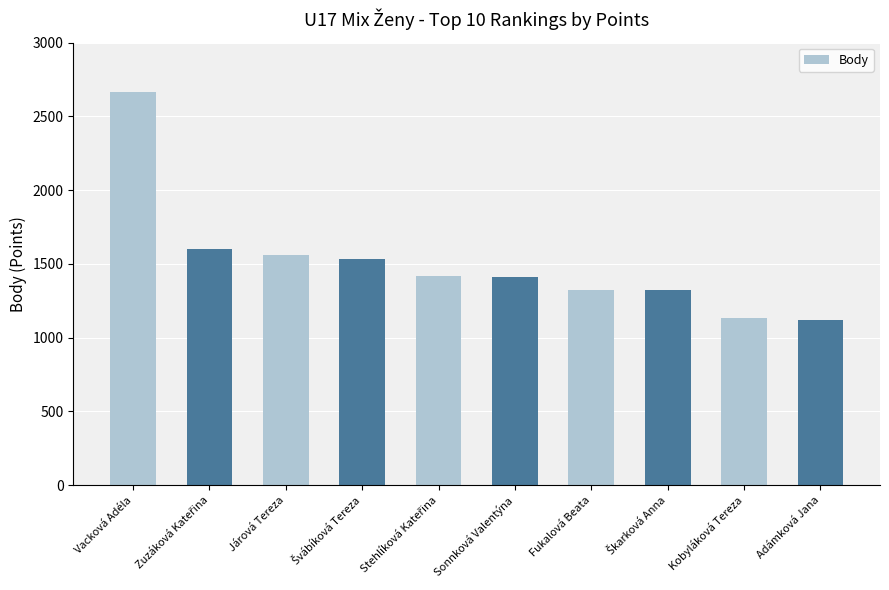

Between Sonnková Valentýna and Vacková Adéla, which is larger?

Vacková Adéla